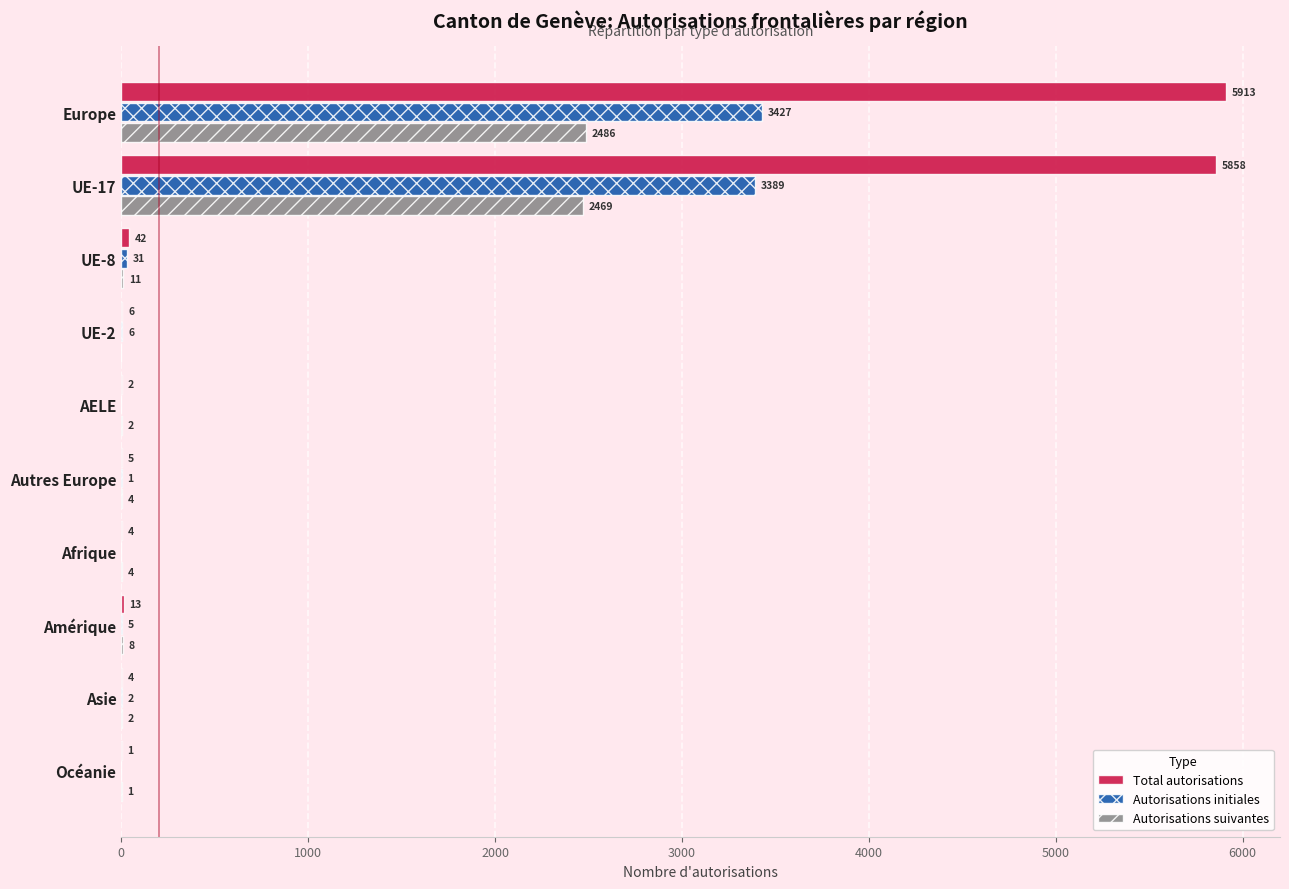

Which series has the widest spread of values?

Total autorisations